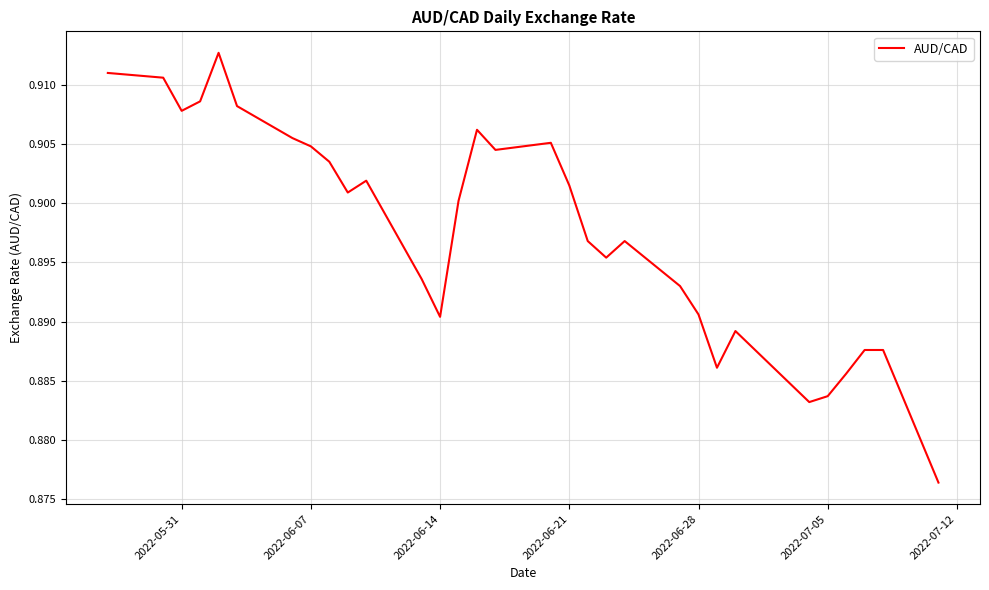

How many lines are shown in the chart?

1